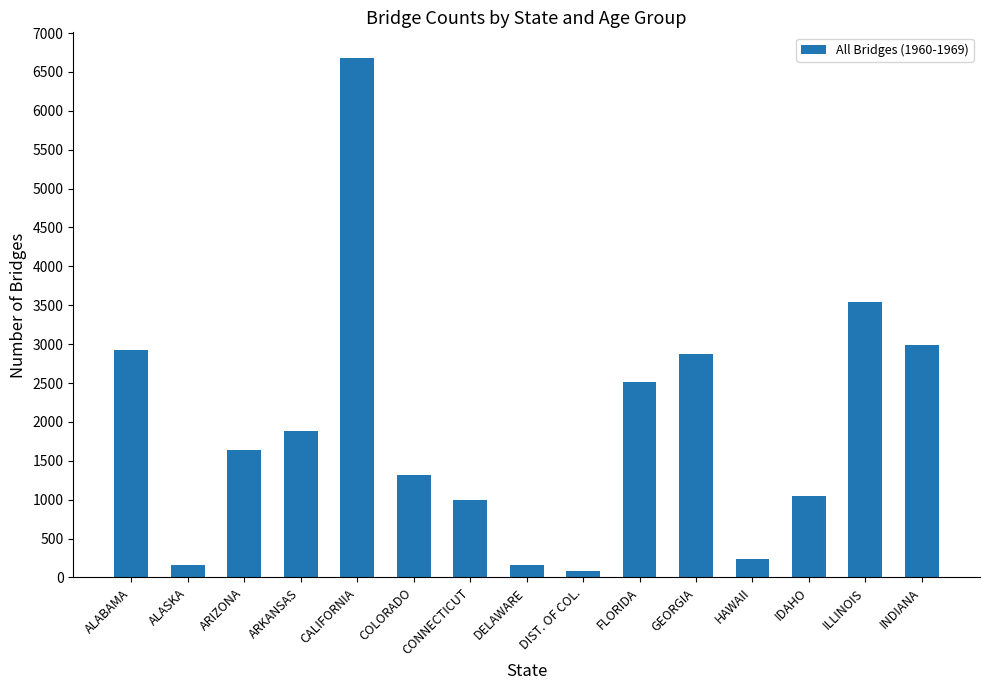

Between CALIFORNIA and DELAWARE, which is larger?

CALIFORNIA